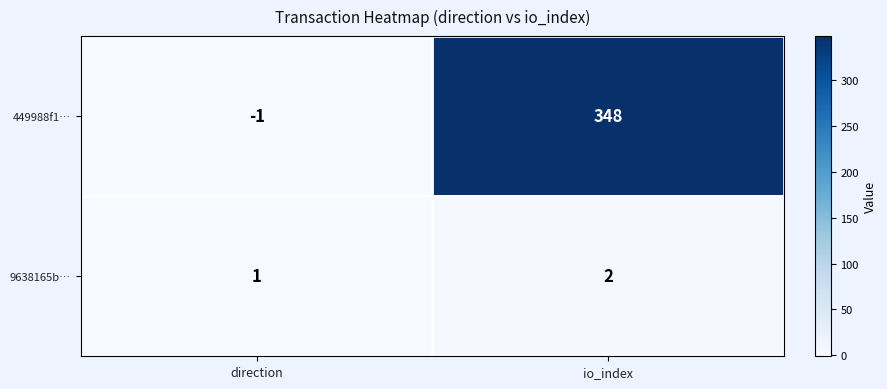

Reading left to right, extract all data points from this chart.

449988f1…: direction=-1	io_index=348
9638165b…: direction=1	io_index=2